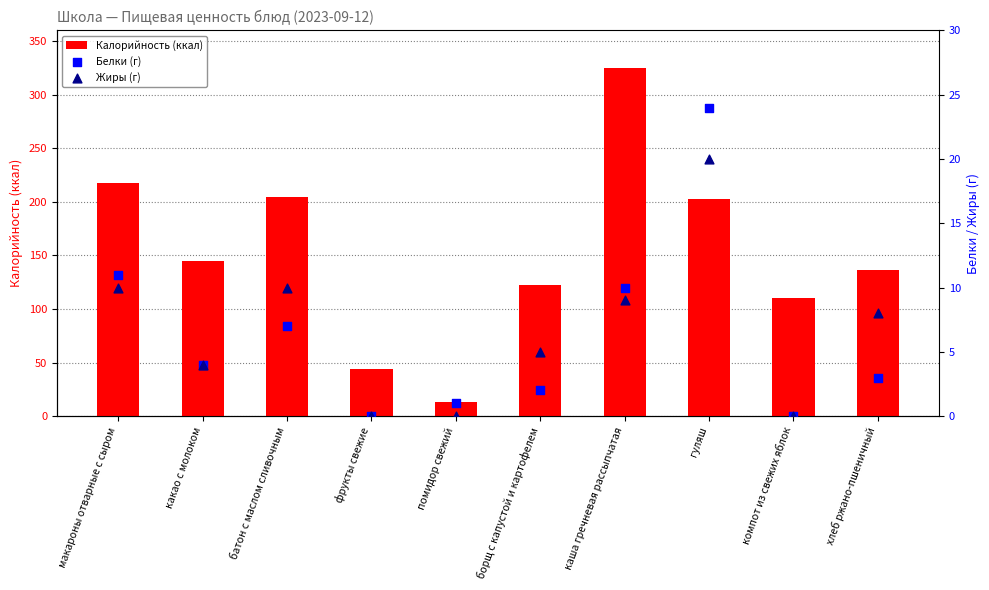

At which category is the sum across all series the highest?

каша гречневая рассыпчатая